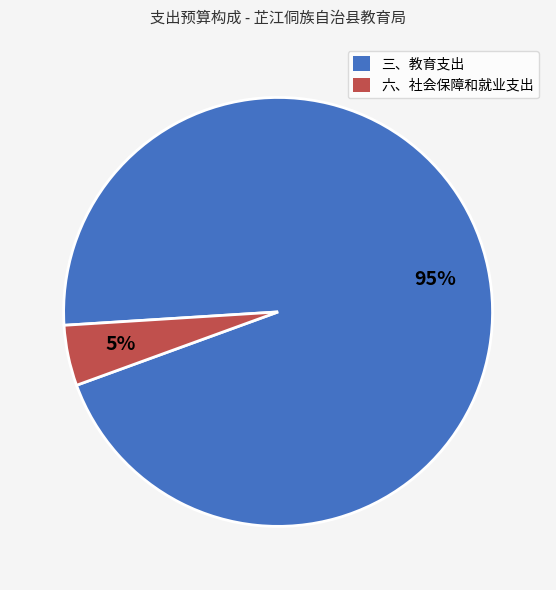

Count the number of slices in the pie.

2